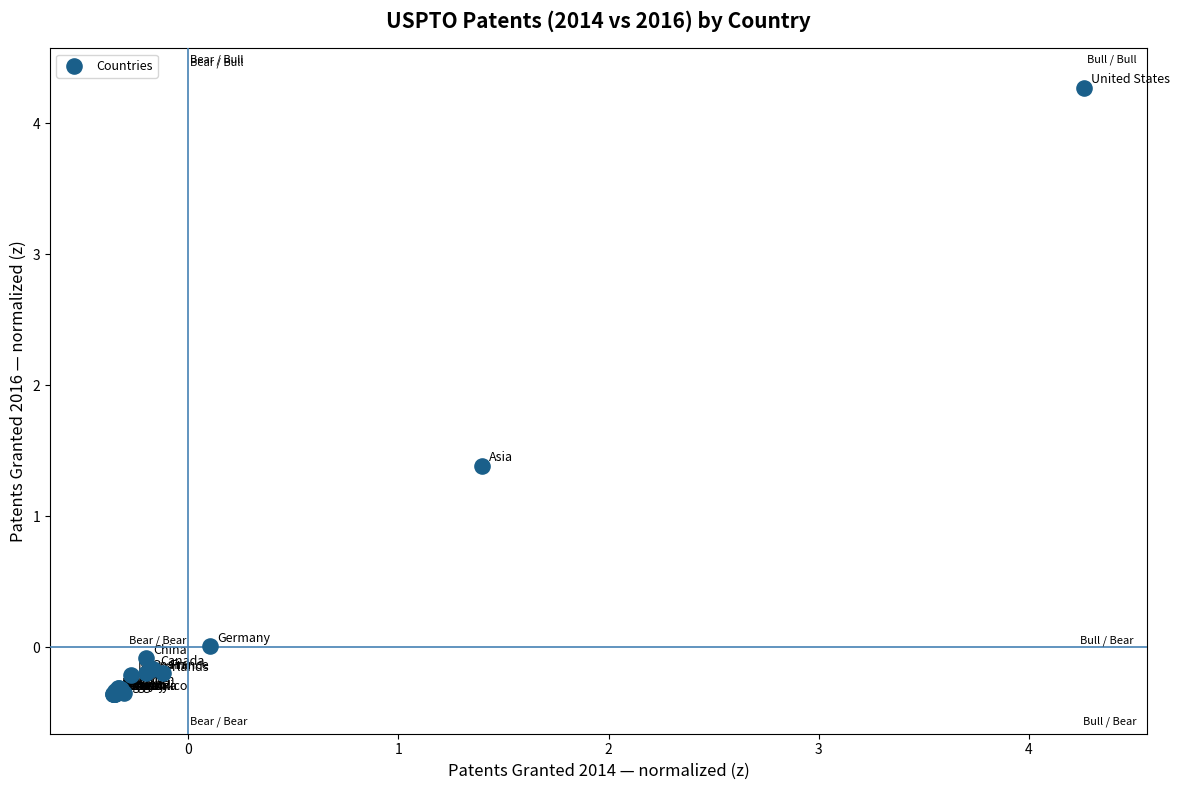

What Y value in the scatter plot is closest to 1?

1.4